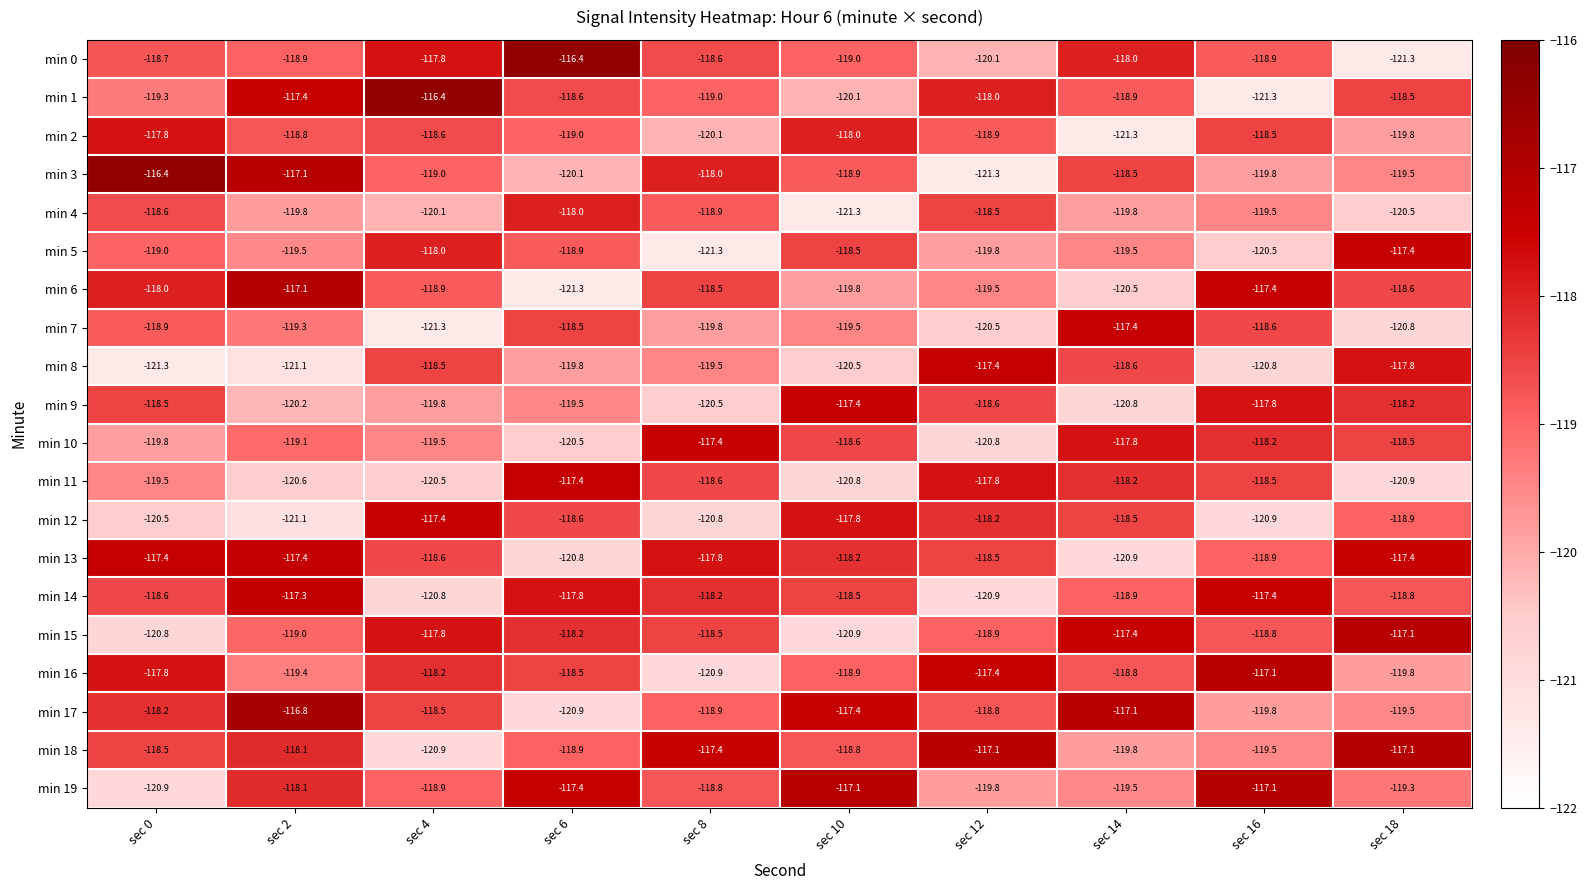

Which category has the lowest value in the min 6 series?

sec 6